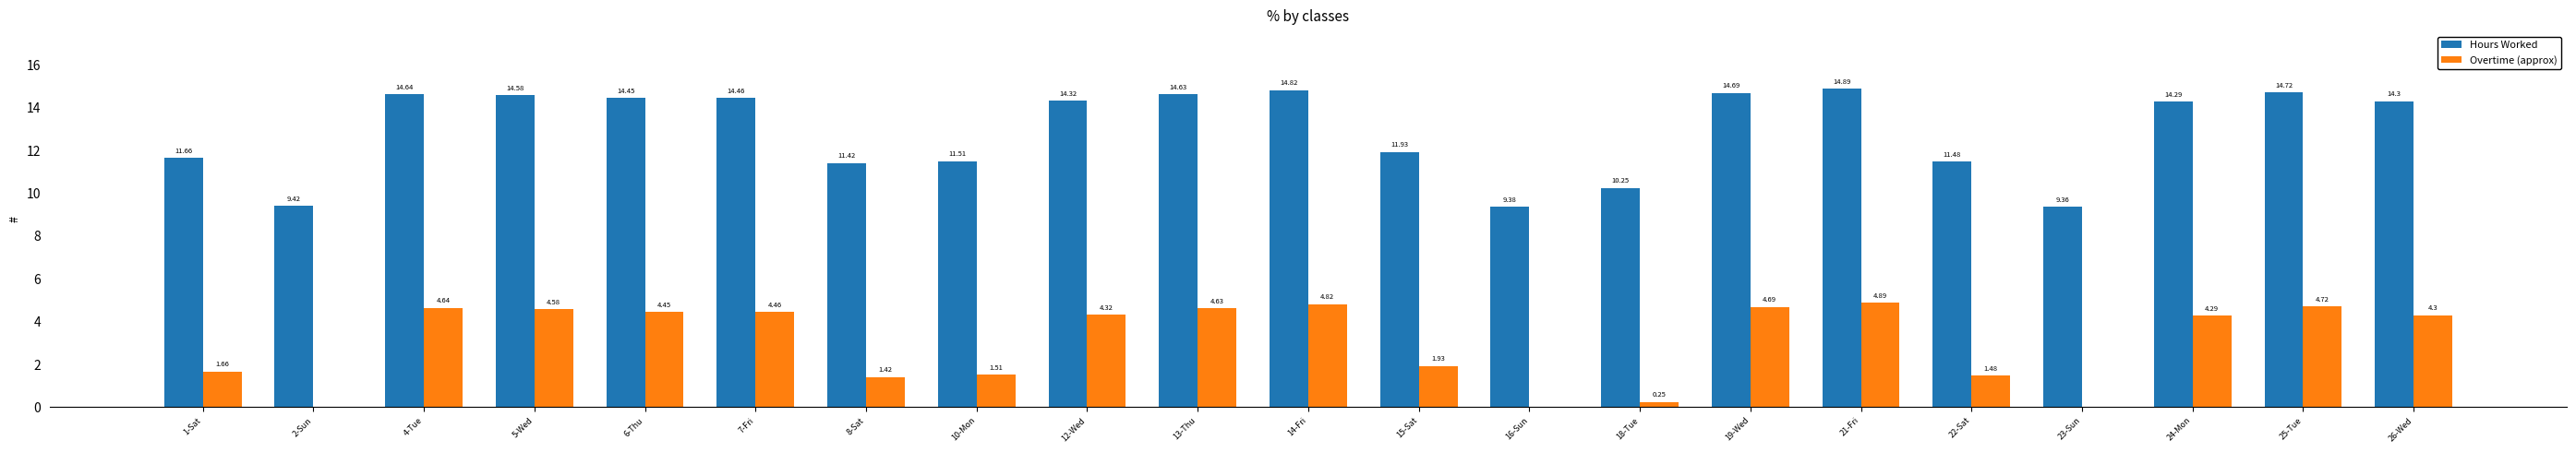

What is the approximate value of Hours Worked at 24-Mon?

14.3